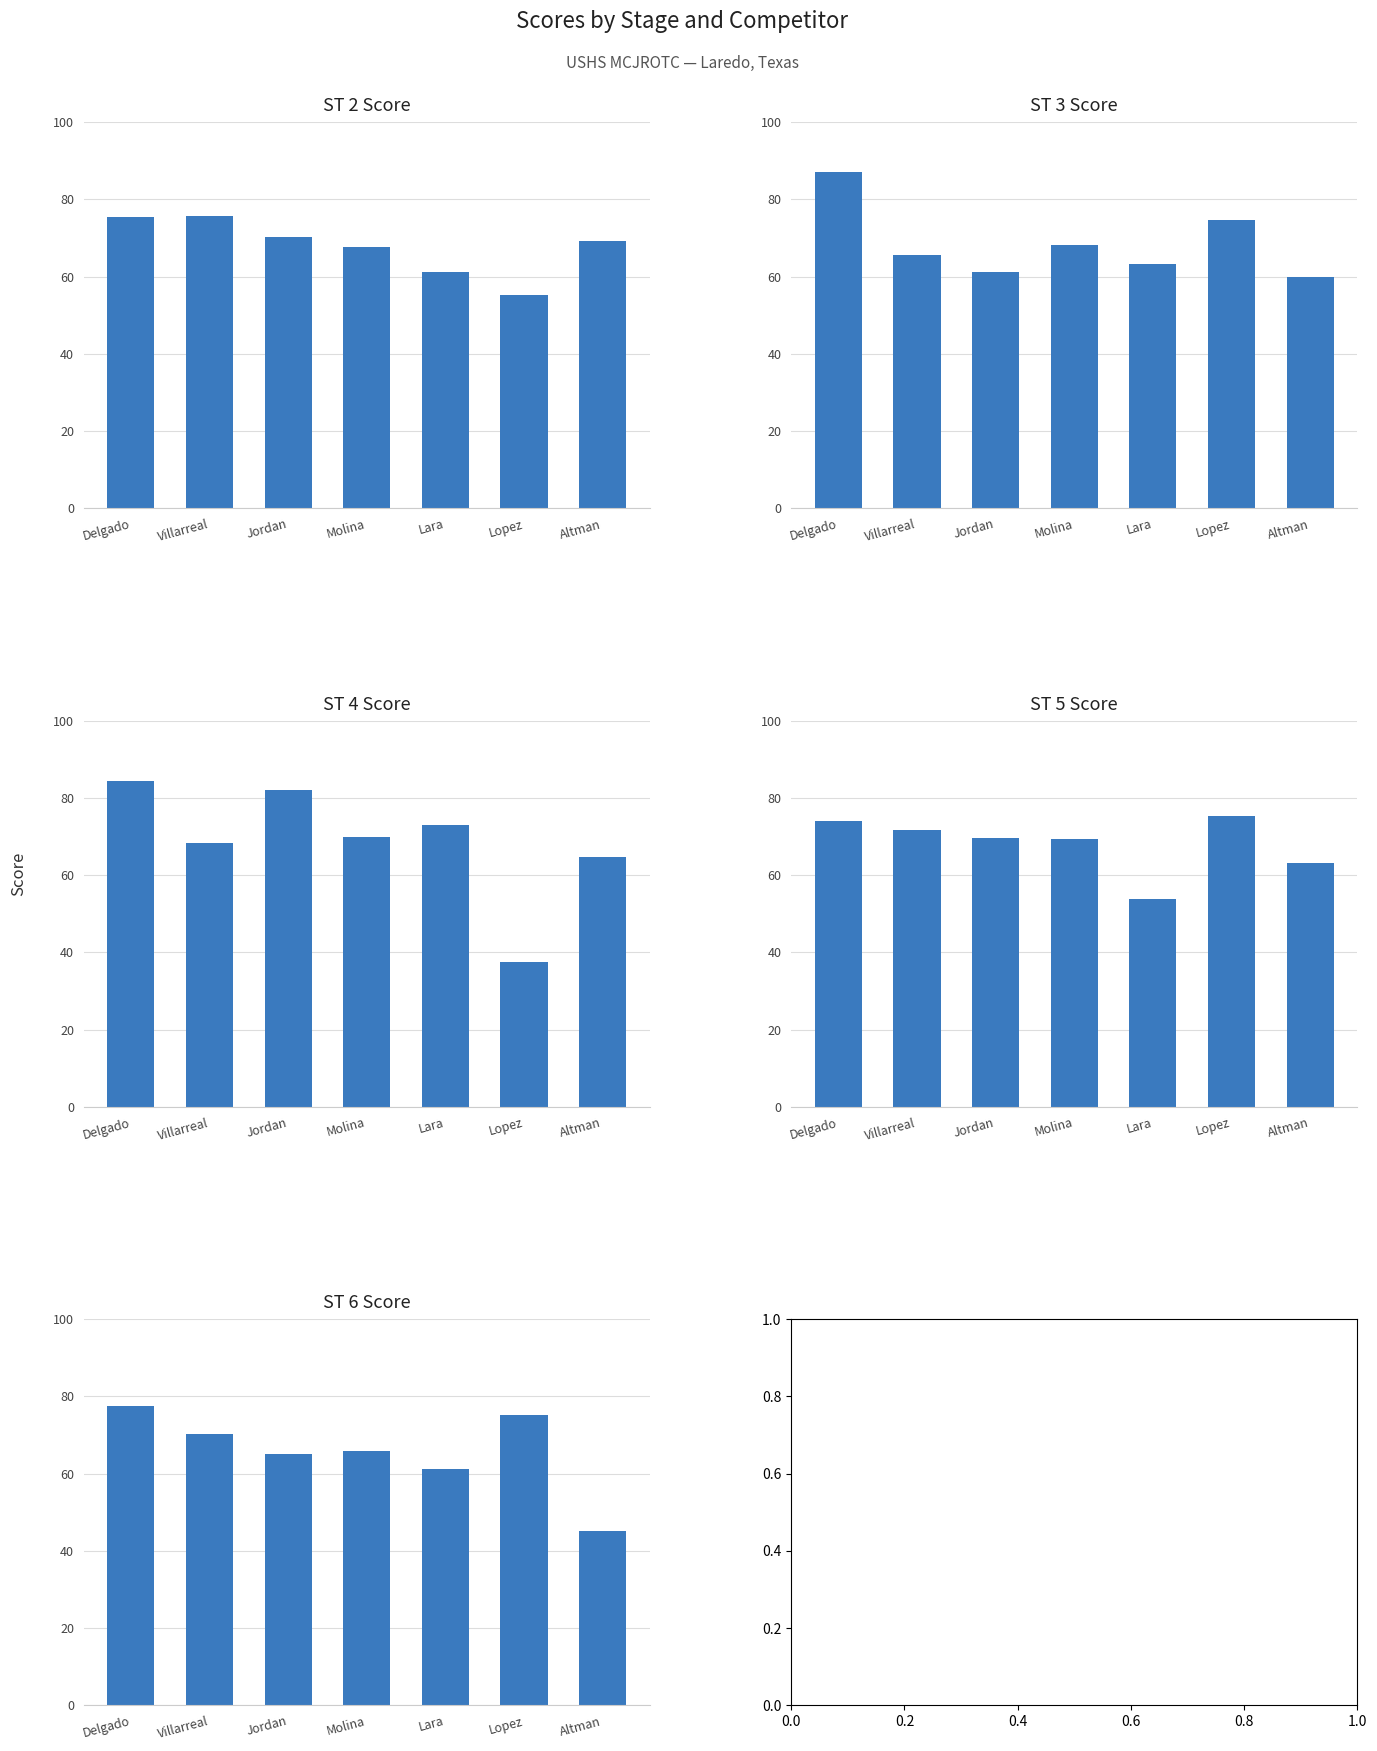

What is the approximate value of ST 5 Score at Molina?

69.4